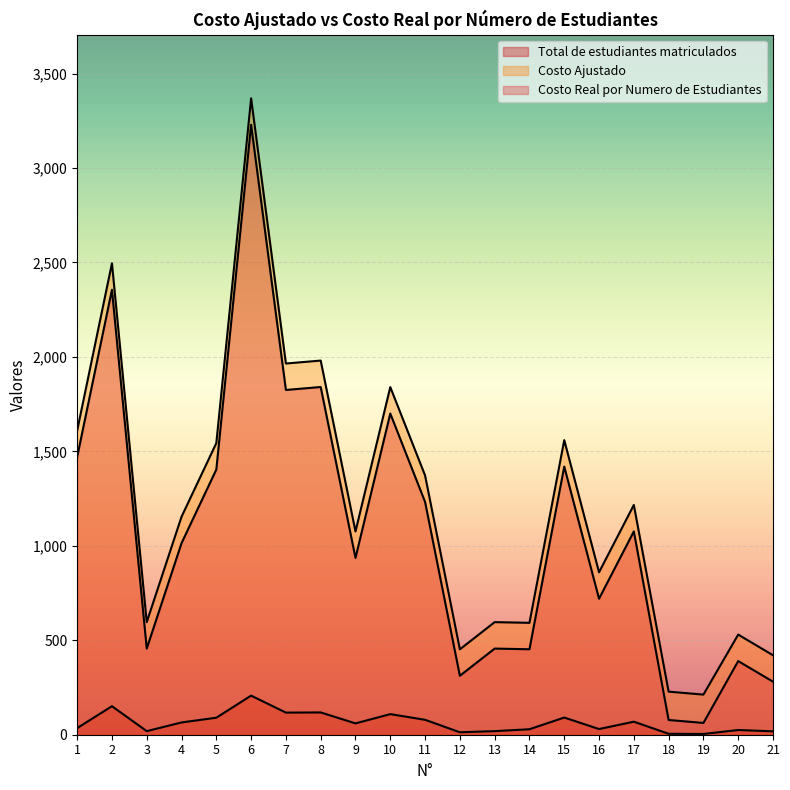

In Costo Real por Numero de Estudiantes, how many points are higher than both neighbors (excluding endpoints)?

8